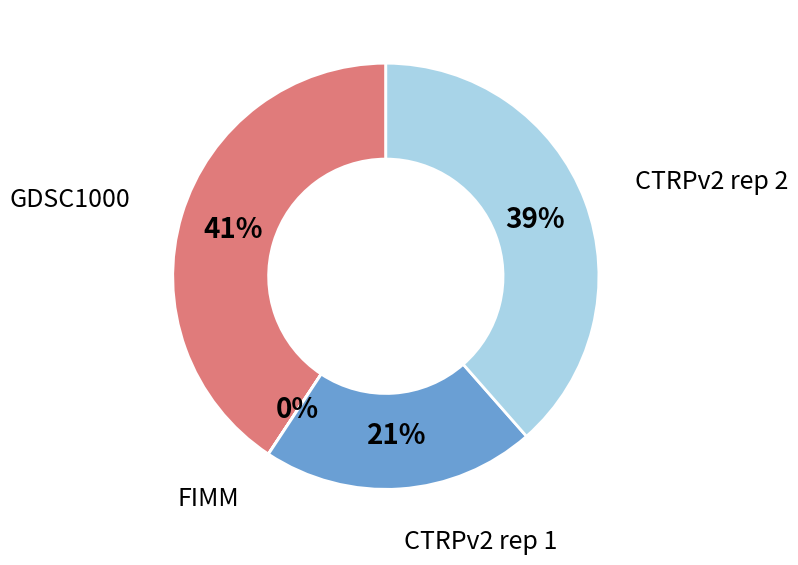

To the nearest percent, what is the average slice percentage?

25%